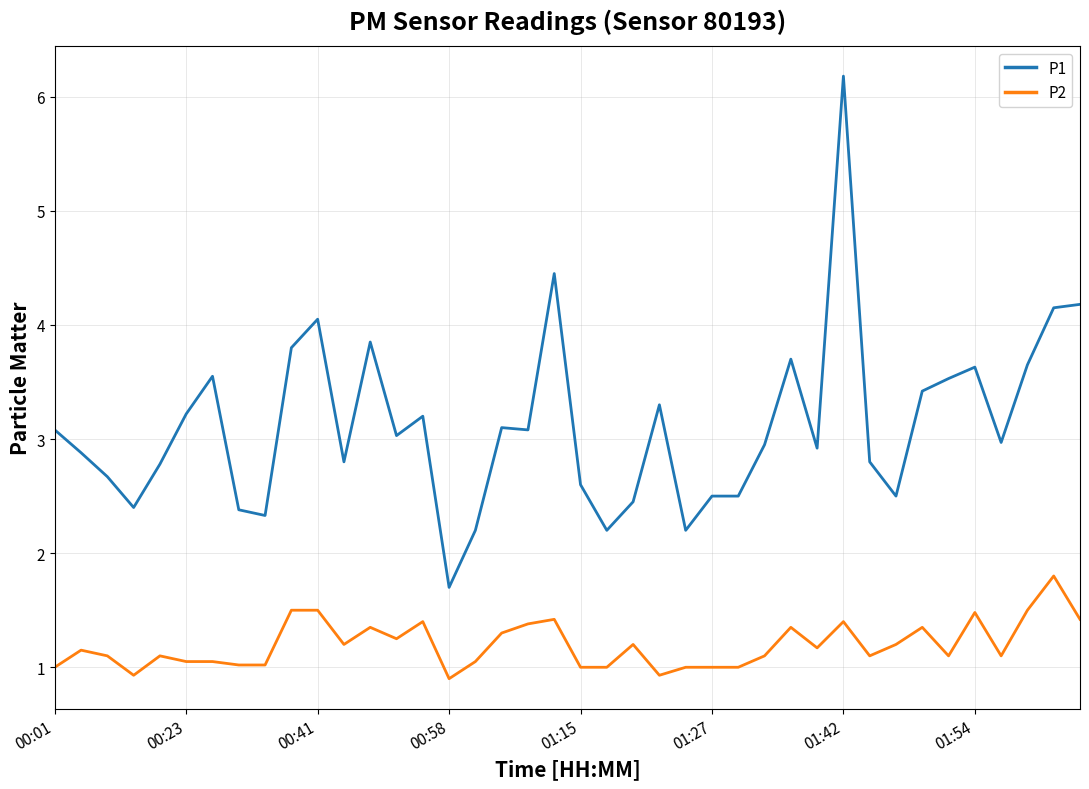

Rank the series by their average value, from highest to lowest.

P1, P2